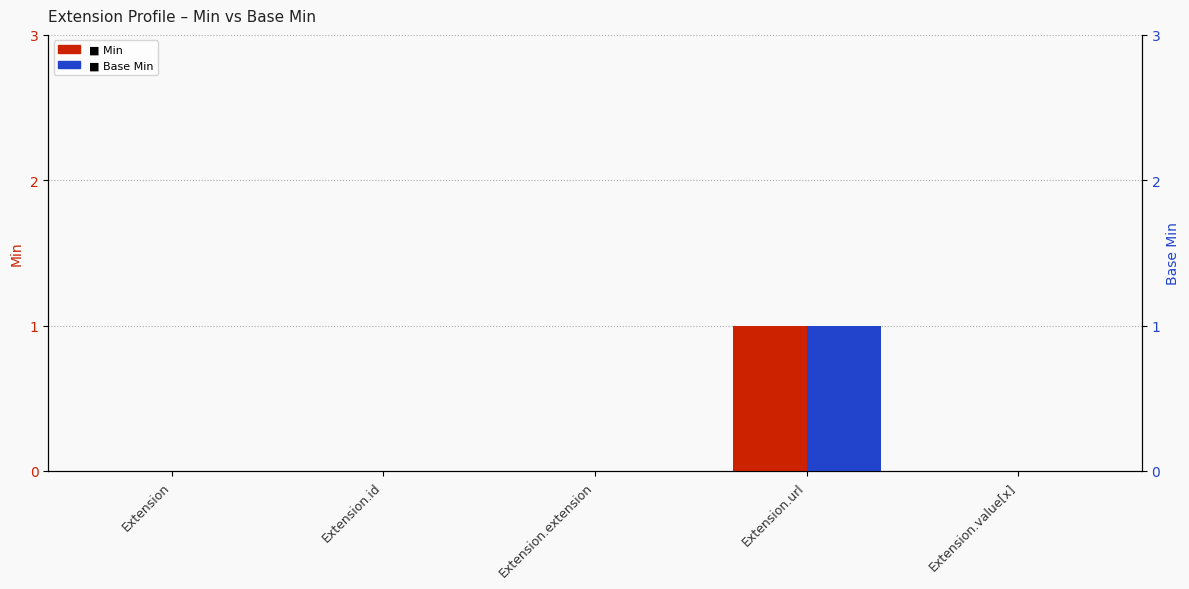

What are all the series names shown in the legend?

Min, Base Min